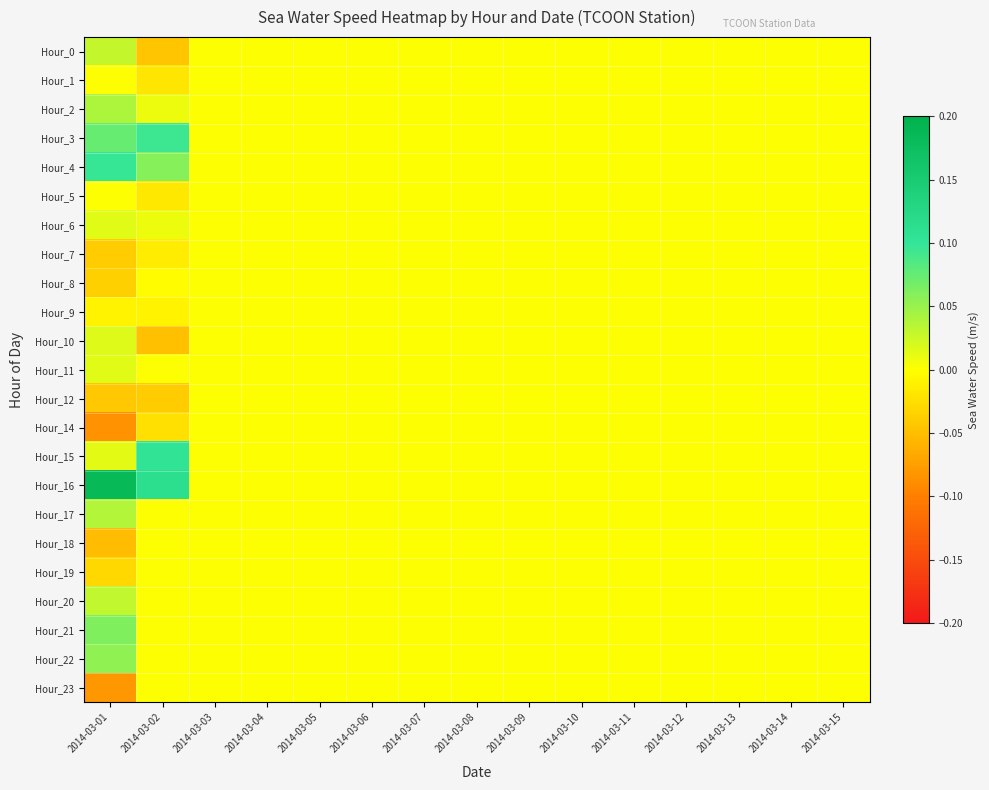

Rank the series by their maximum value, from highest to lowest.

Hour_16, Hour_15, Hour_4, Hour_3, Hour_21, Hour_22, Hour_2, Hour_17, Hour_20, Hour_0, Hour_10, Hour_6, Hour_11, Hour_5, Hour_1, Hour_7, Hour_8, Hour_9, Hour_12, Hour_14, Hour_18, Hour_19, Hour_23